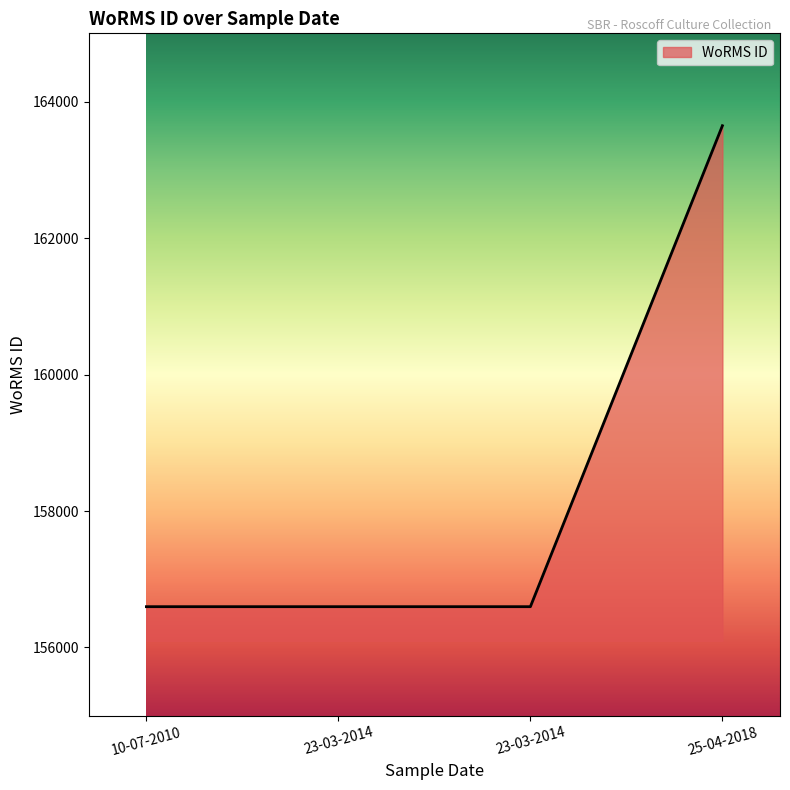

At which label is the value closest to 160122?

10-07-2010